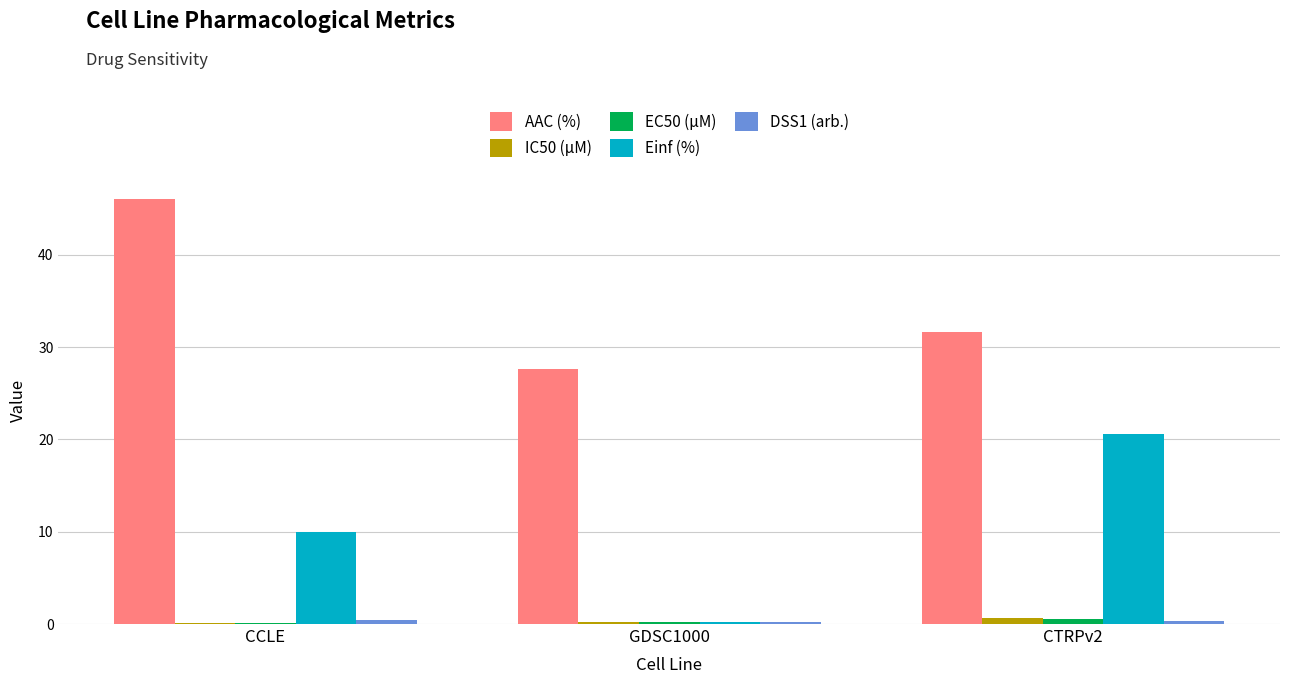

The value of Einf (%) at CCLE is 10.0. True or false?

True